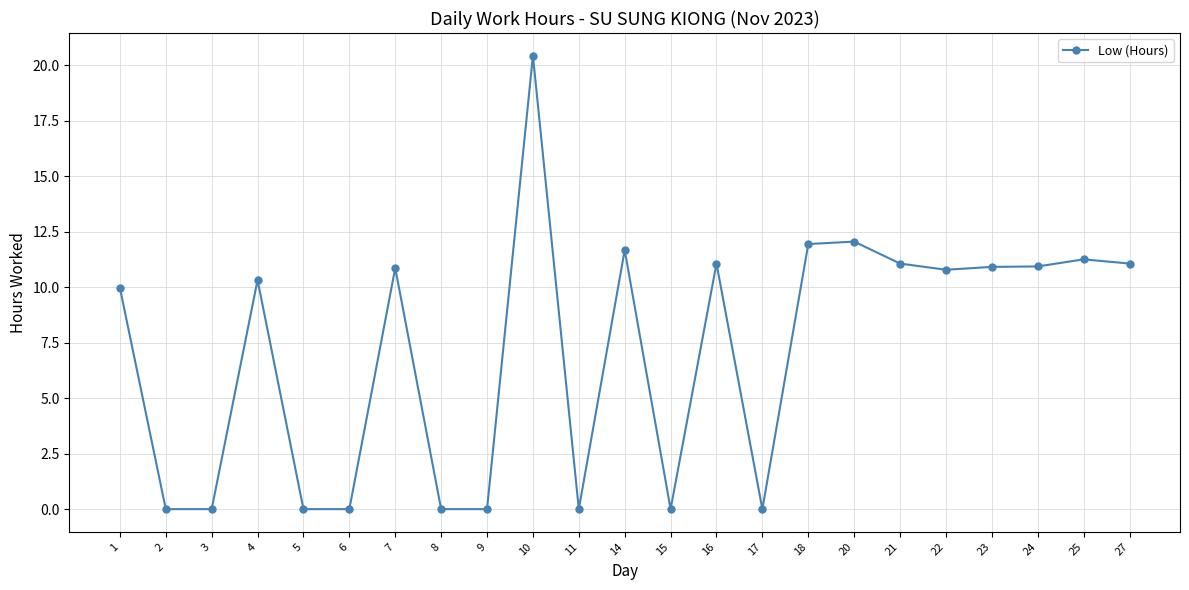

At which category does the data reach its first local peak?

4